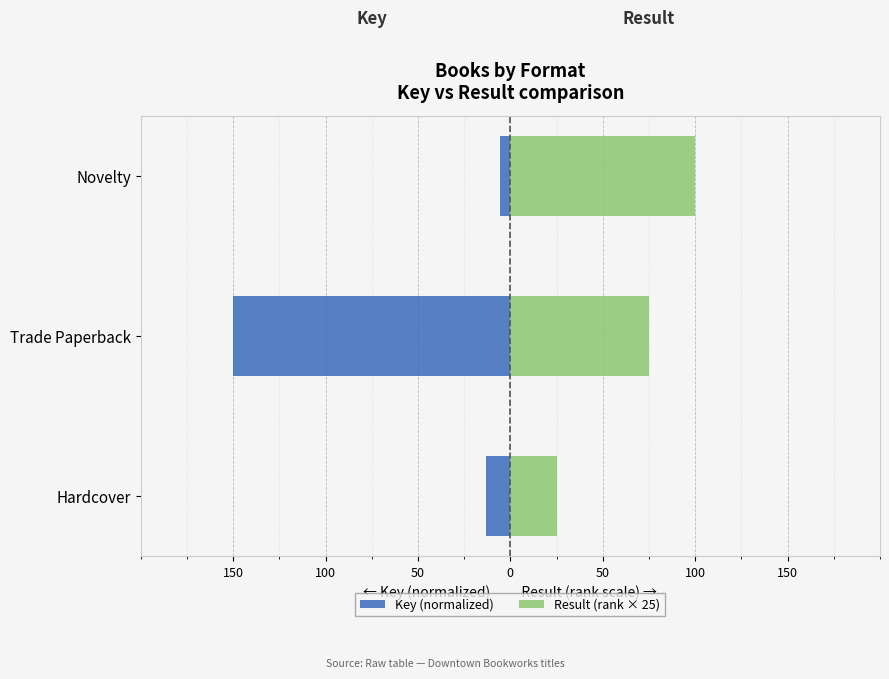

What is the minimum value shown in the chart?

-150.0